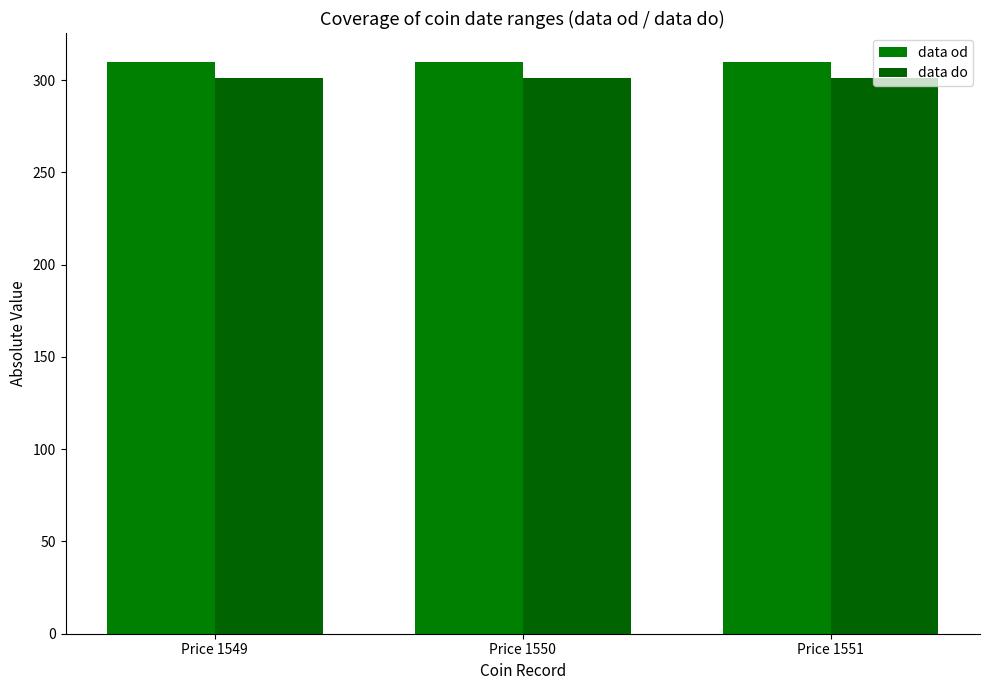

Which category has the highest value in the data od series?

Price 1549